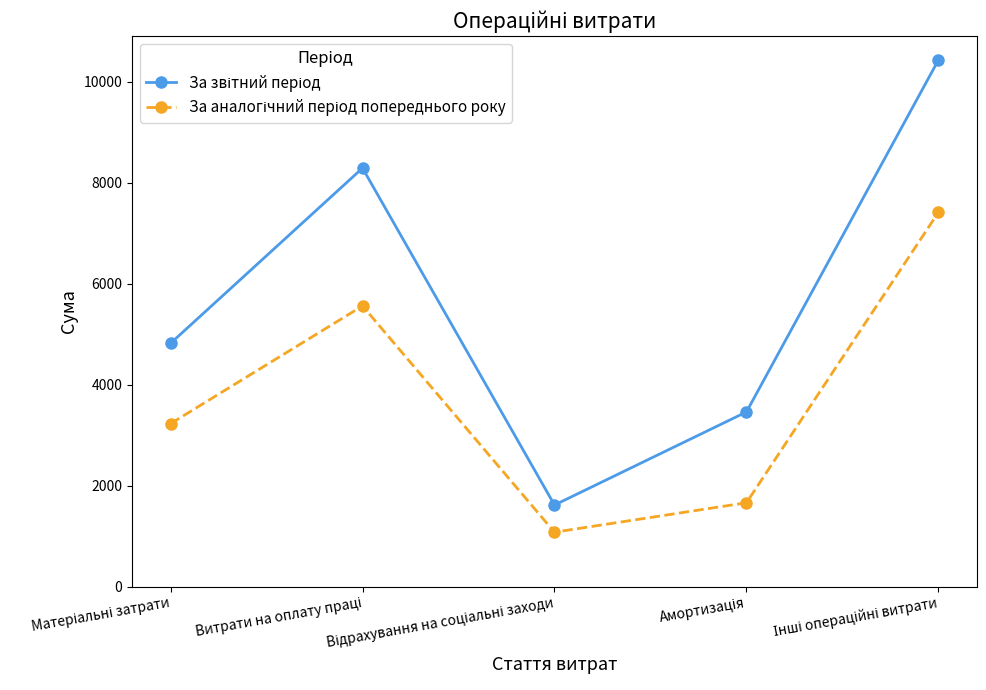

How many lines are shown in the chart?

2